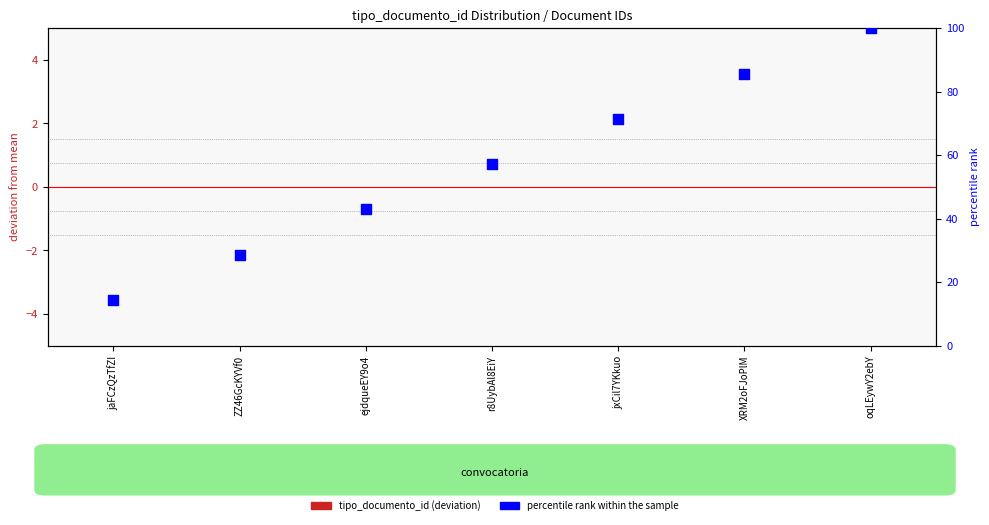

Which series contains the highest Y value?

percentile rank within the sample